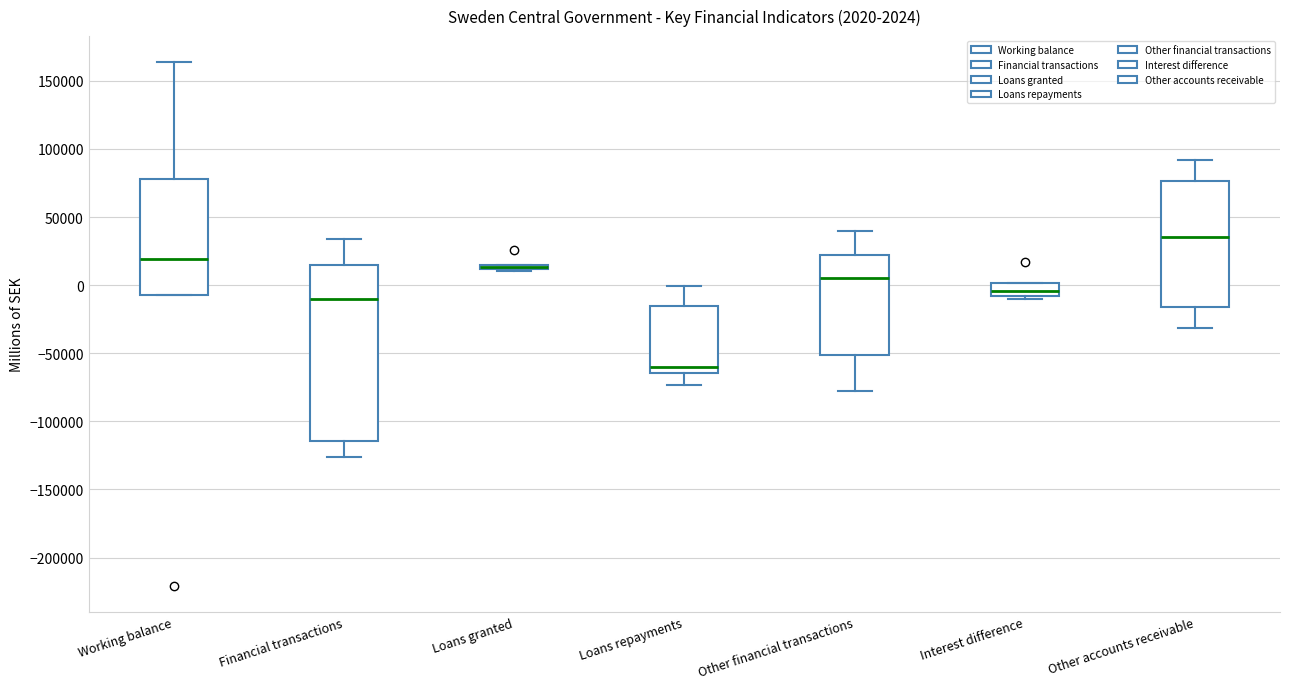

Which box is the tallest, from its lower edge to its upper edge?

Financial transactions